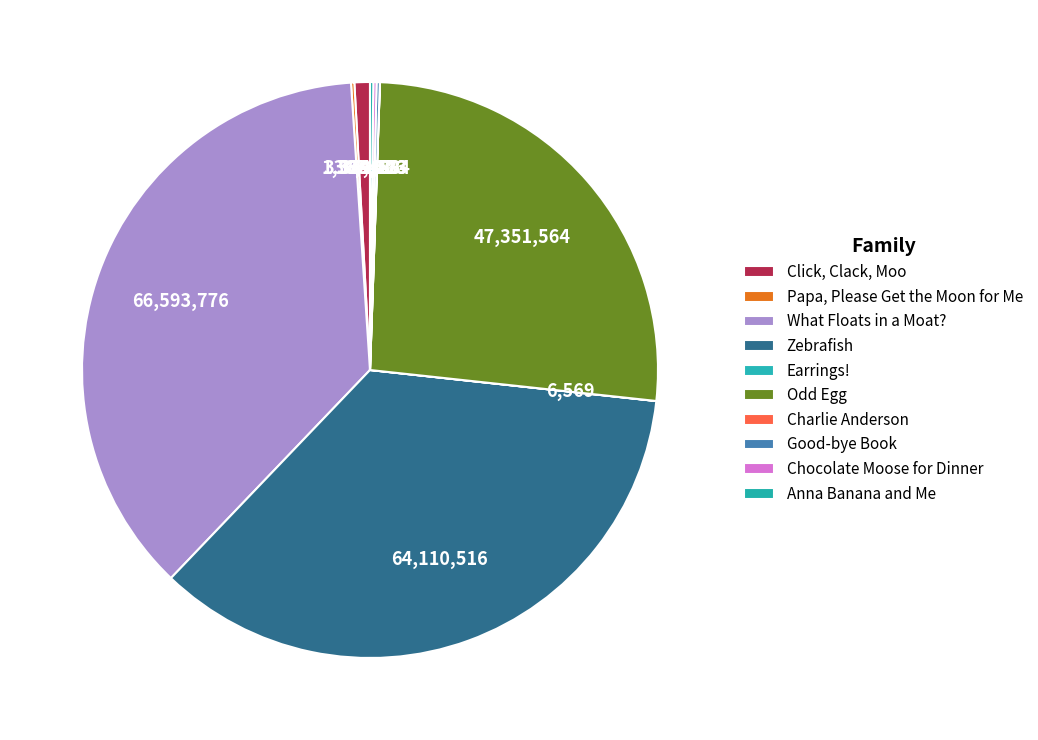

Between What Floats in a Moat? and Zebrafish, which is larger?

What Floats in a Moat?